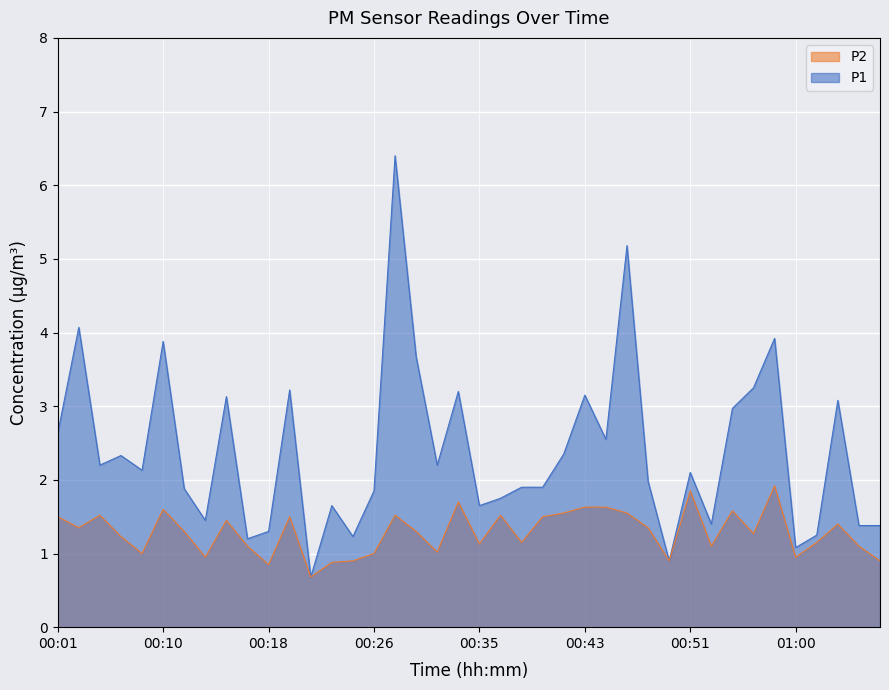

What are all the series names shown in the legend?

P2, P1